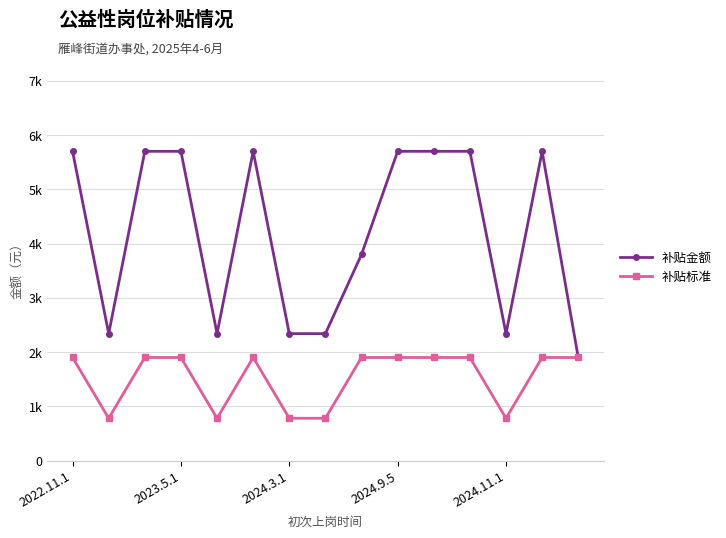

What are all the series names shown in the legend?

补贴金额, 补贴标准